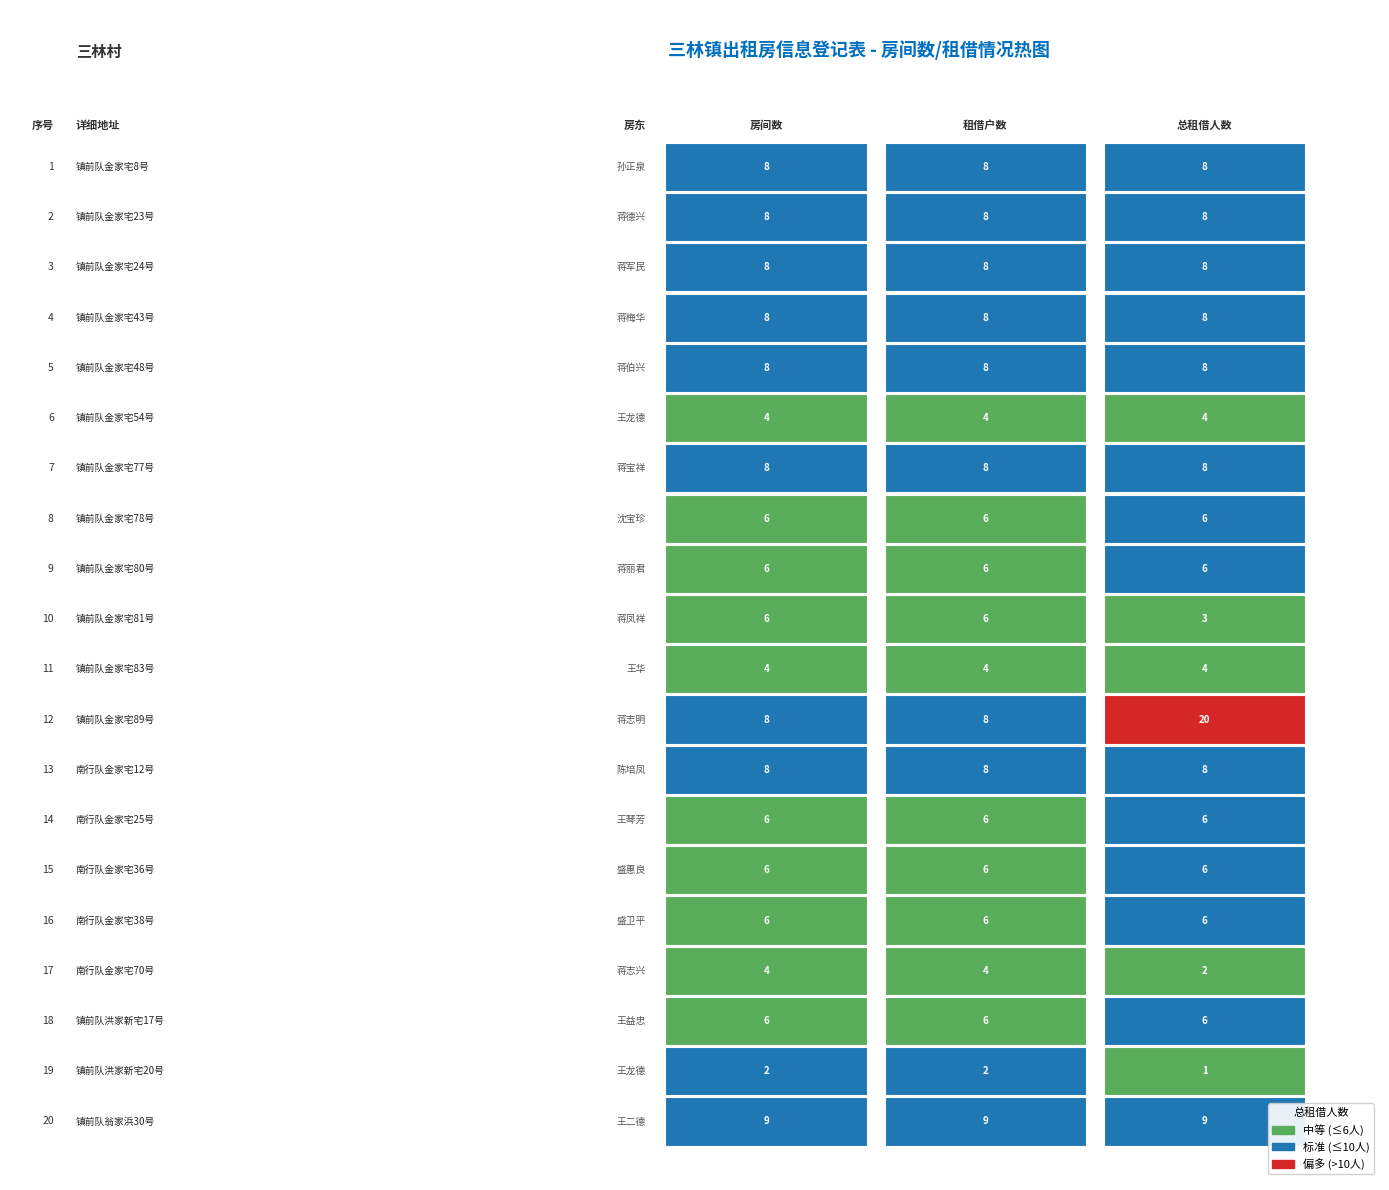

The value of 镇前队金家宅54号 at 0 is 6. True or false?

False